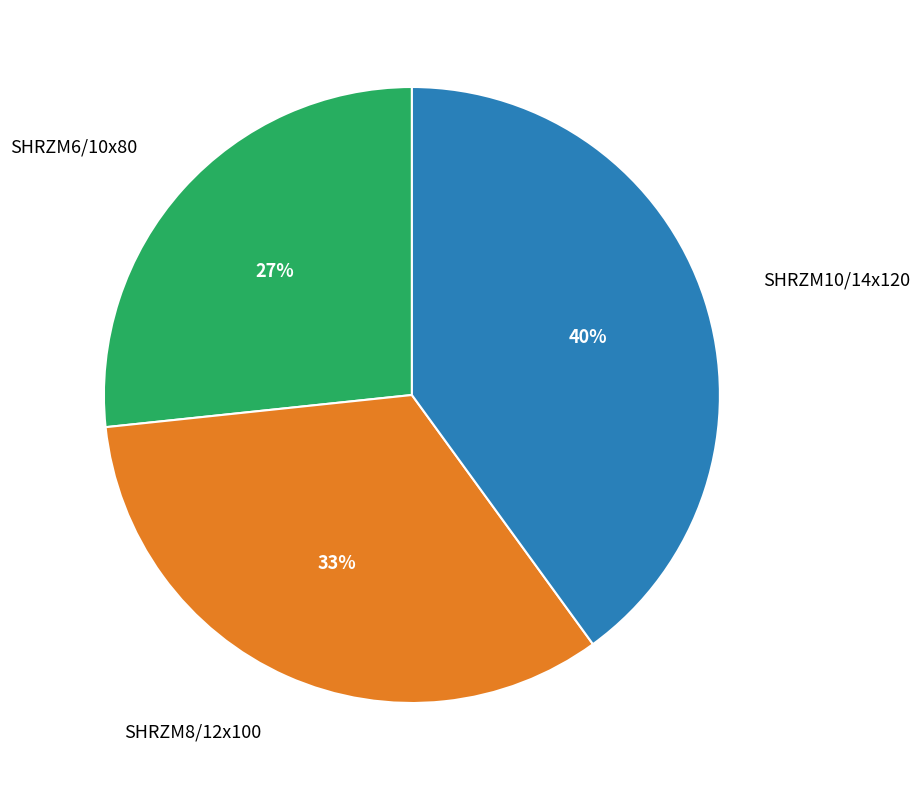

How many segments does this pie chart have?

3